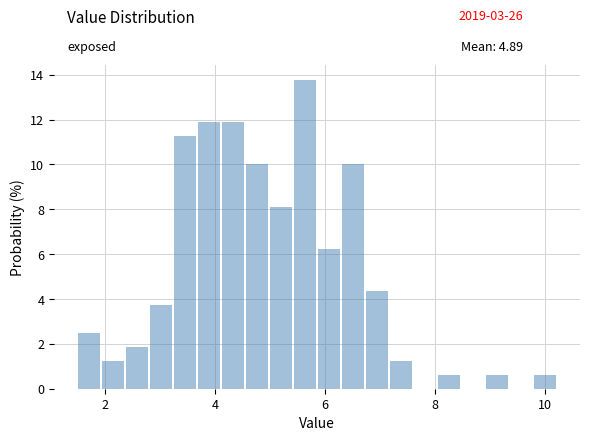

Around what value on the x-axis is the tallest bar? Give the approximate position of its centre, as read against the axis.

5.6